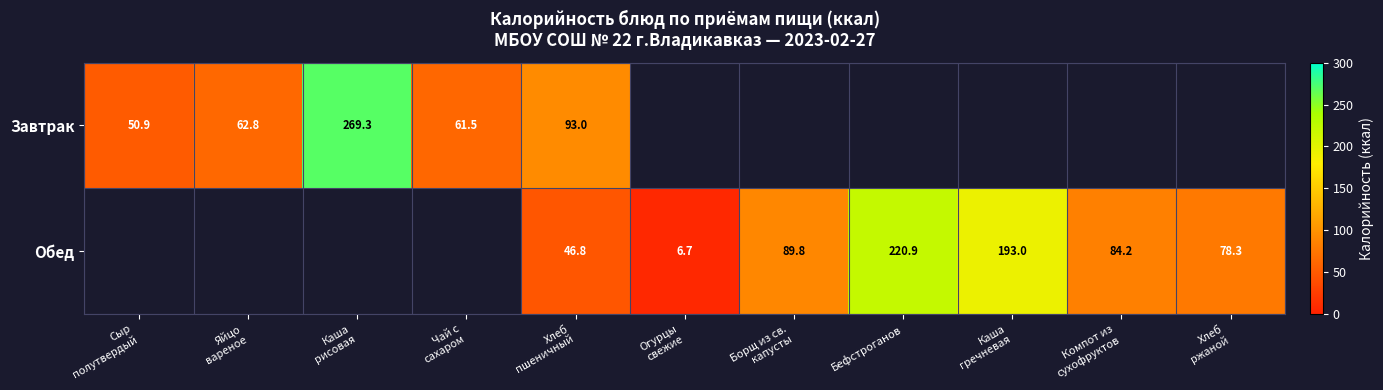

True or false: Обед has a value of 89.8 at Борщ из св. капусты.

True